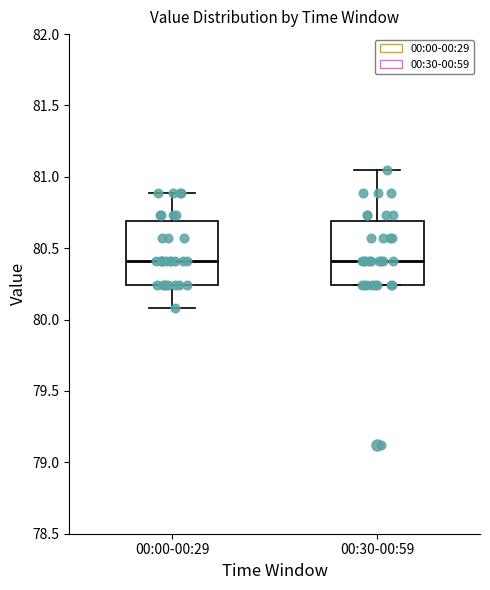

Reading left to right, read every box against the y-axis: the position of its median line, the range the box covers, and the ends of its whiskers. The values are not printed on the chart, so give them approximately, as read against the axis.

00:00-00:29: median 80.40, box 80.25 to 80.70, whiskers 80.10 to 80.90
00:30-00:59: median 80.40, box 80.25 to 80.70, whiskers 80.25 to 81.05